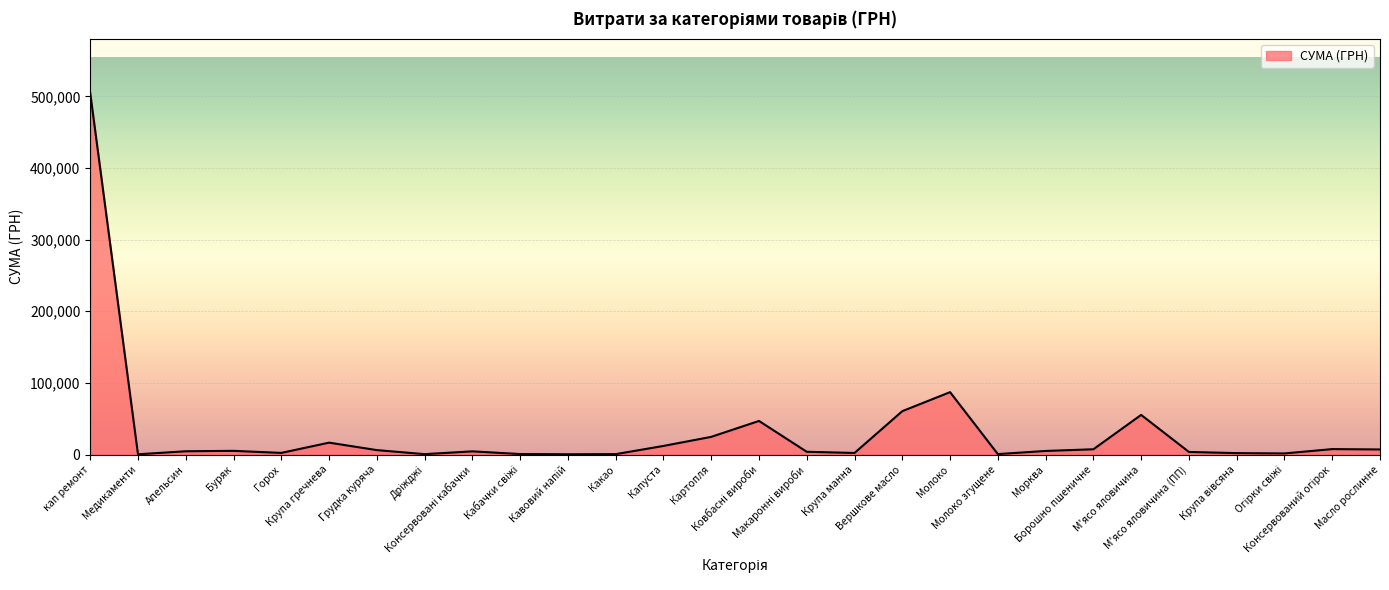

What is the sum of the values at Медикаменти and Апельсин?

4884.4